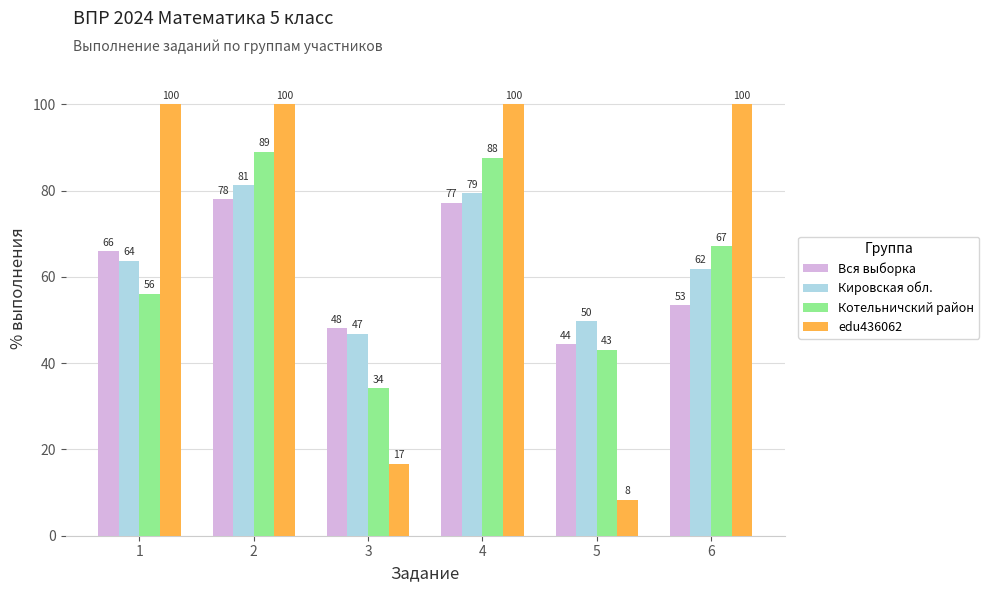

What are all the series names shown in the legend?

Вся выборка, Кировская обл., Котельничский район, edu436062